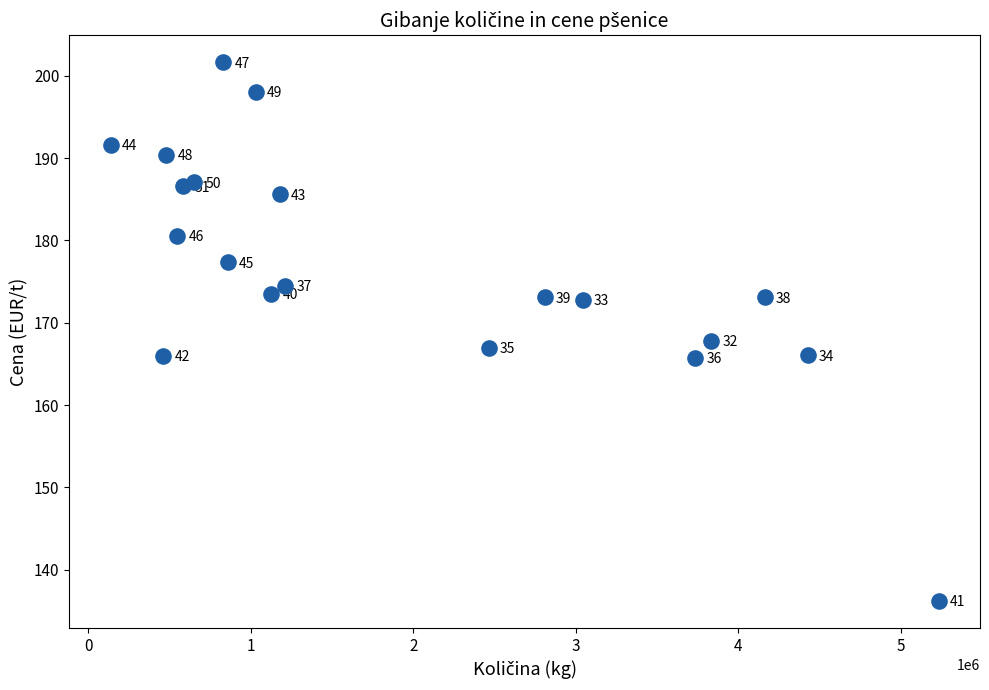

What is the range of Y values (max minus min)?

65.4